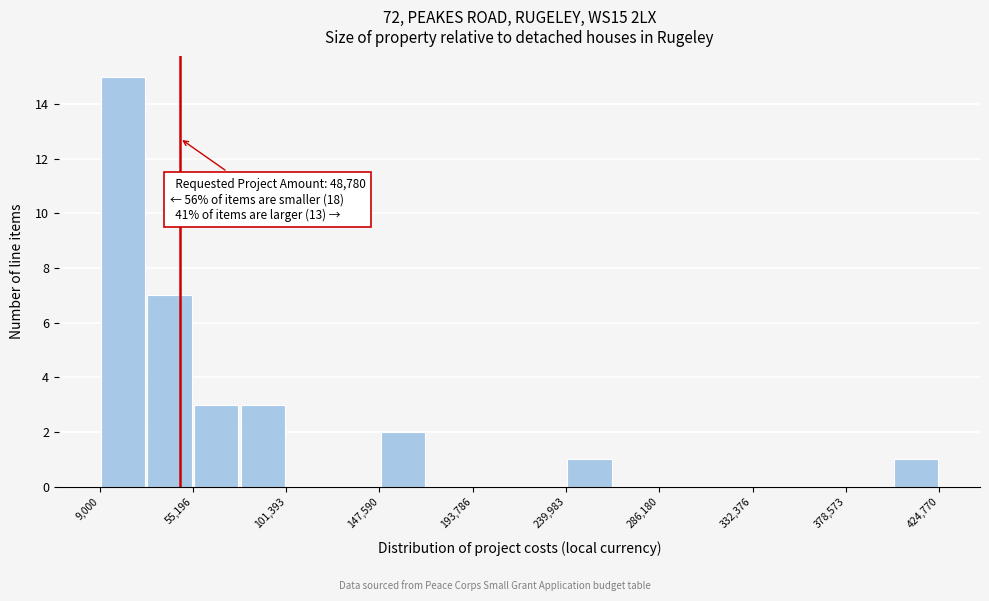

Which range on the x-axis has the tallest bar?

10000 to 30000